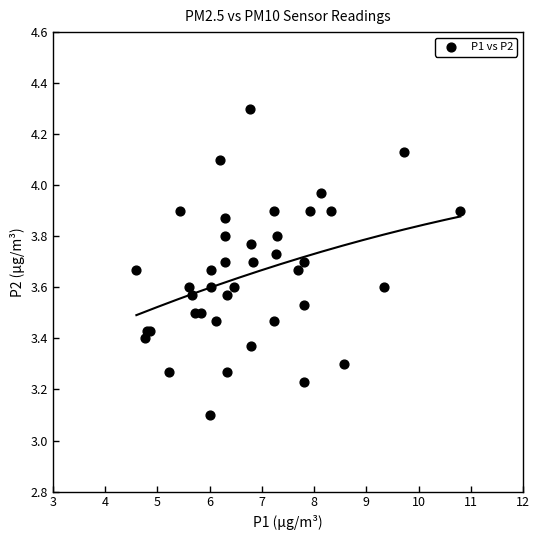

What Y value in the scatter plot is closest to 3?

3.1